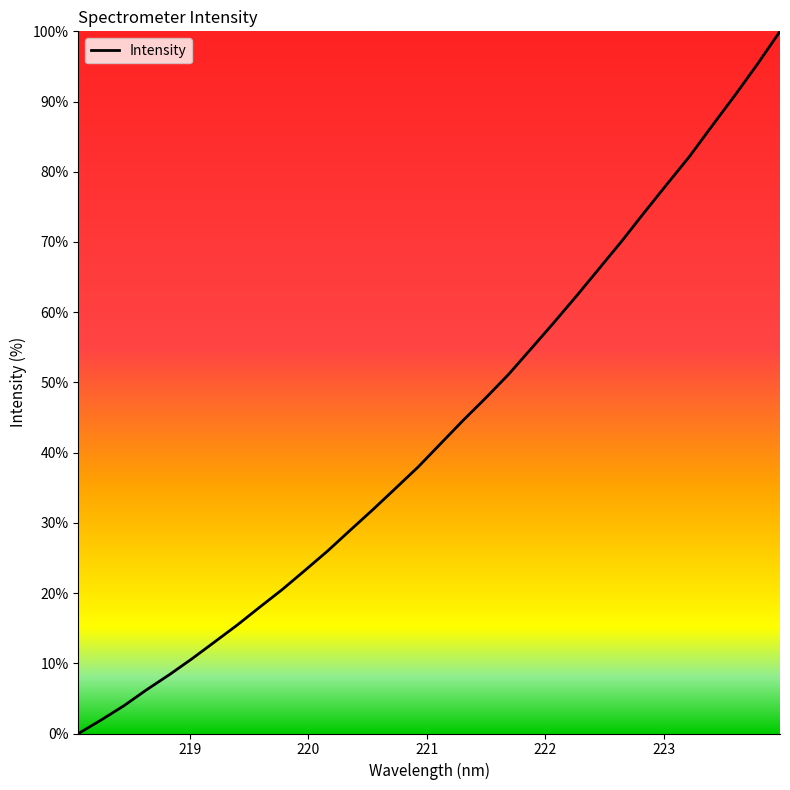

What is the difference between the maximum and minimum values?

100.0